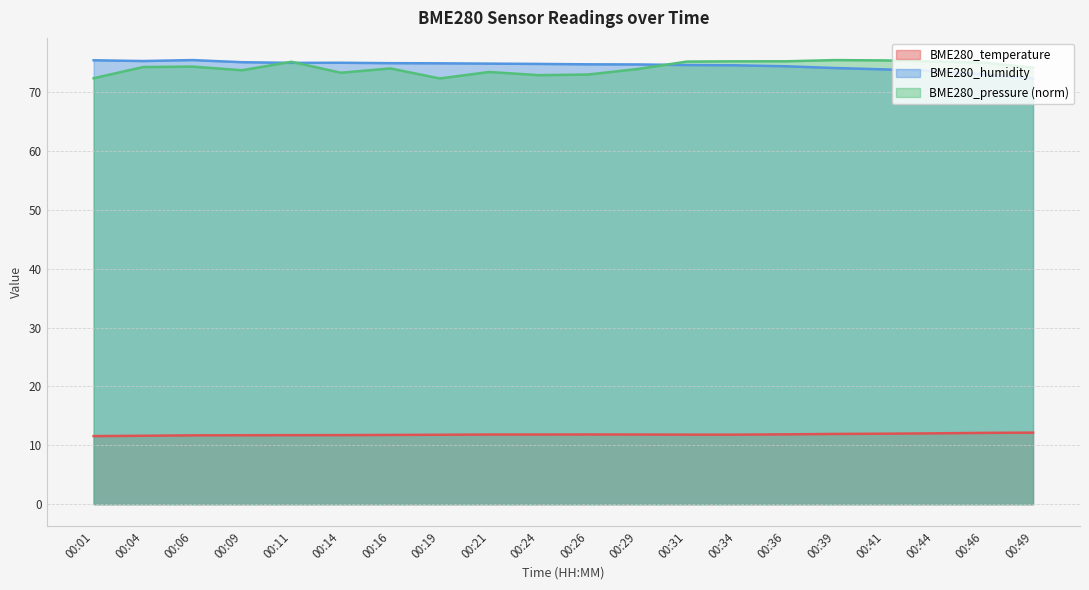

Where is BME280_pressure nearest to the value 73?

00:26